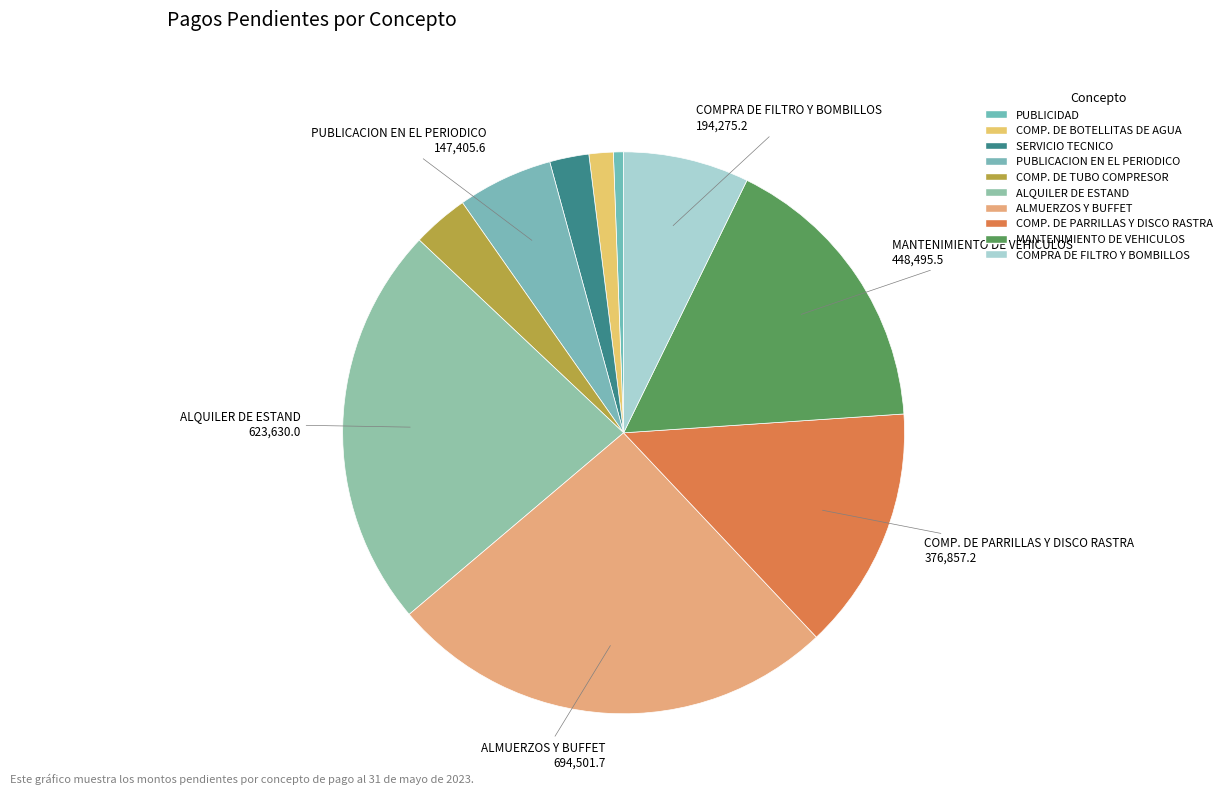

Rank the categories by value from highest to lowest.

ALMUERZOS Y BUFFET, ALQUILER DE ESTAND, MANTENIMIENTO DE VEHICULOS, COMP. DE PARRILLAS Y DISCO RASTRA, COMPRA DE FILTRO Y BOMBILLOS, PUBLICACION EN EL PERIODICO, COMP. DE TUBO COMPRESOR, SERVICIO TECNICO, COMP. DE BOTELLITAS DE AGUA, PUBLICIDAD